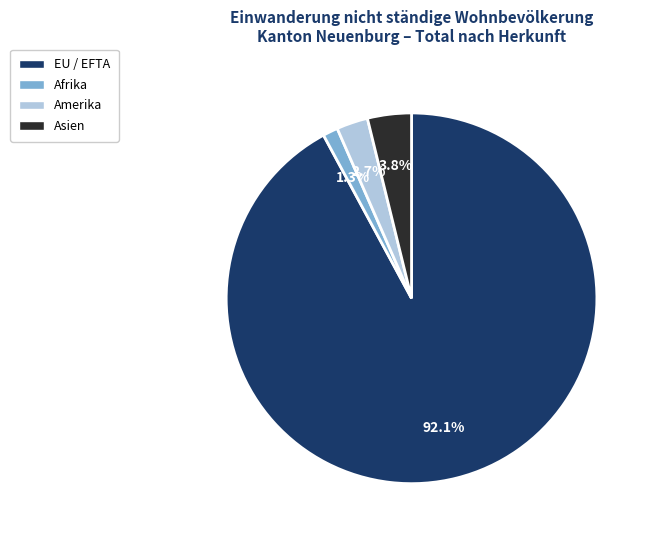

Is there any slice that represents more than half of the pie?

Yes